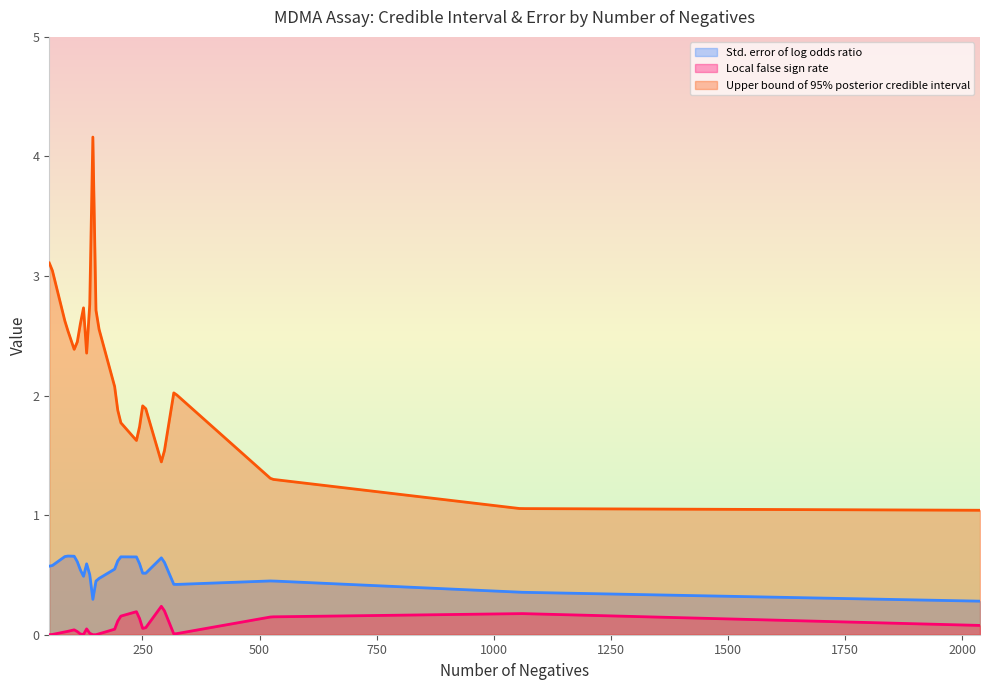

Count the number of categories in the chart.

300